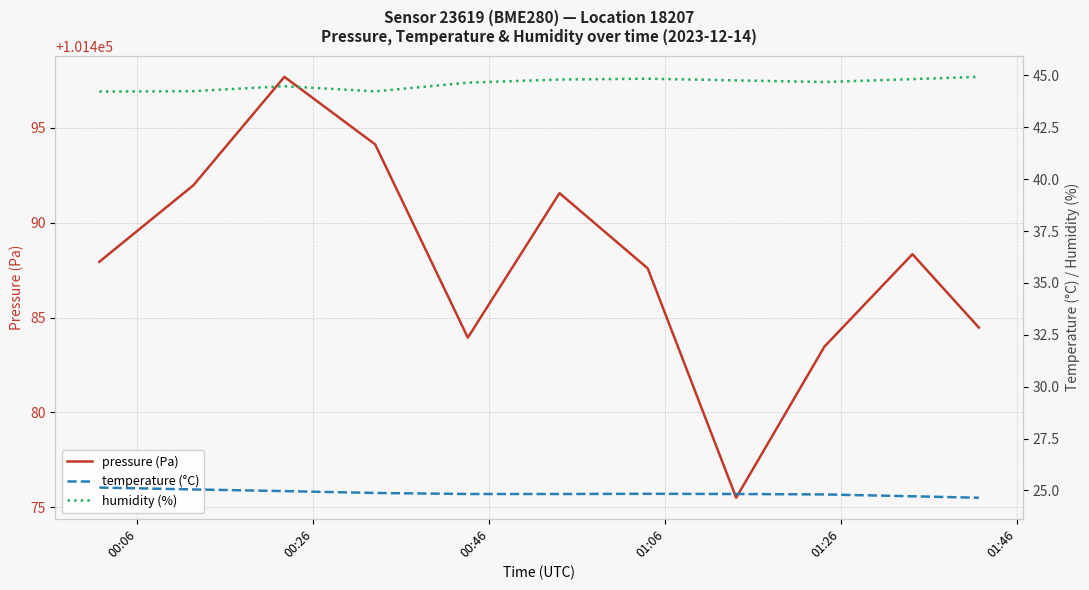

True or false: pressure (Pa) has a value of 68098.4 at 6.

False